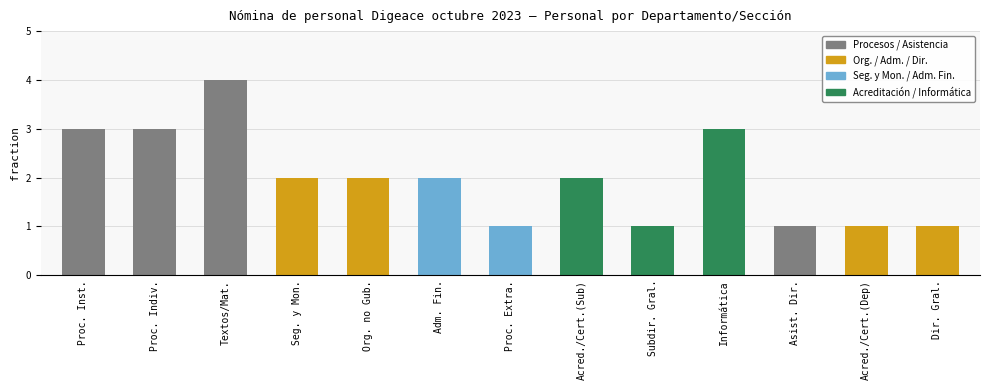

At which label does the data first exceed 2?

Proc. Inst.